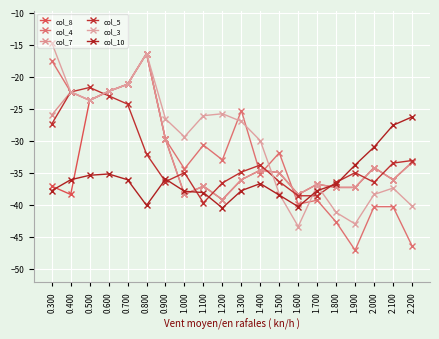

Which series has the largest total across all categories?

col_3